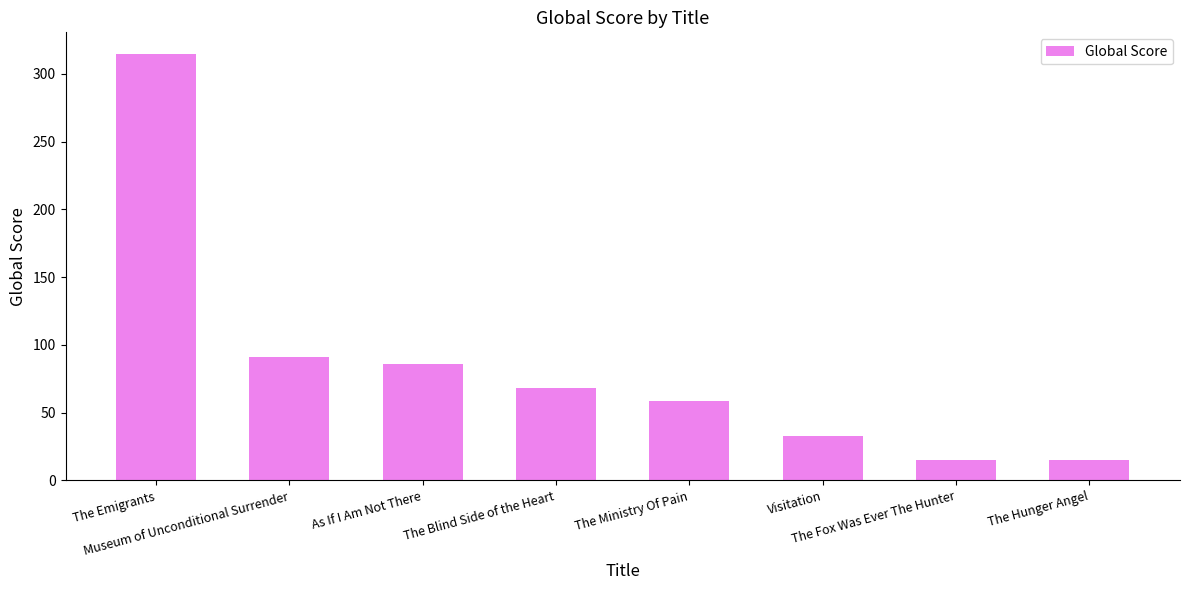

How many data points are less than 68?

4